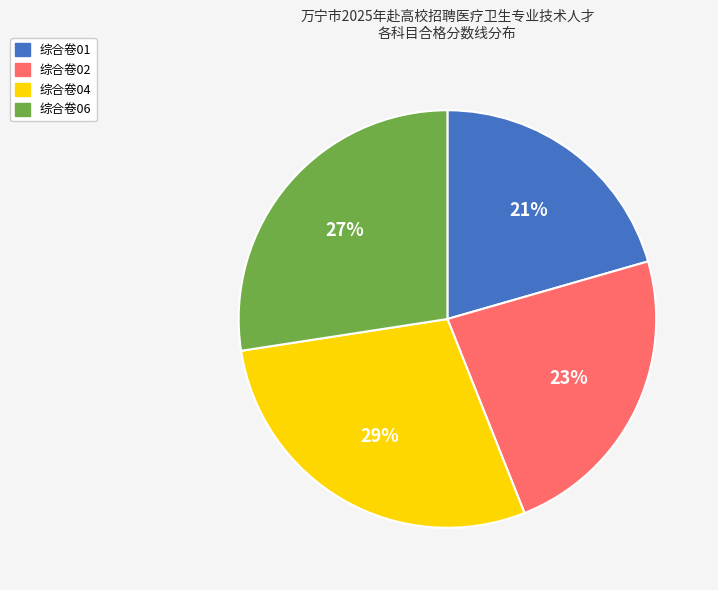

Which category has the biggest portion of the pie?

综合卷04